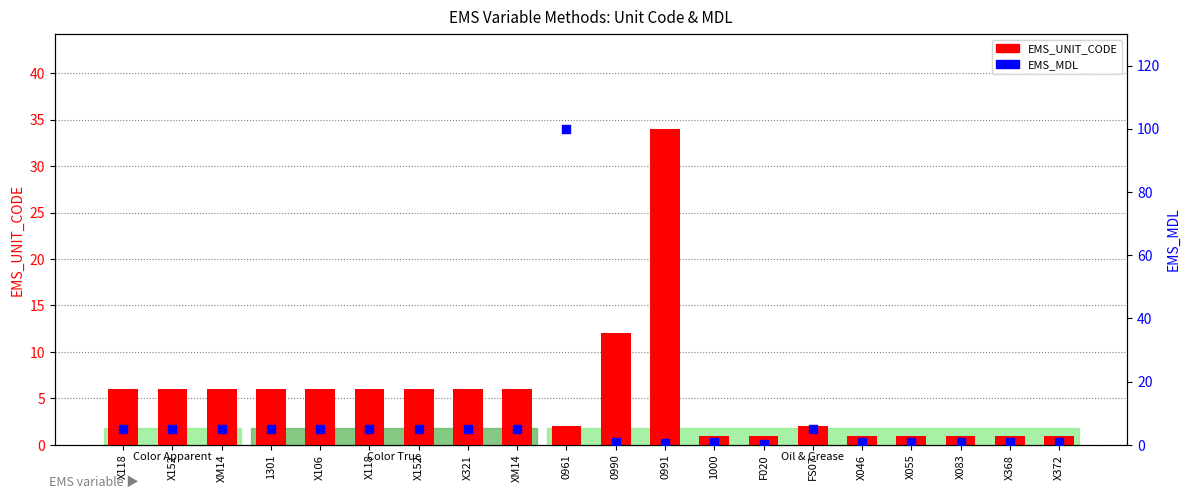

What is the total value across all series at X055?

2.0